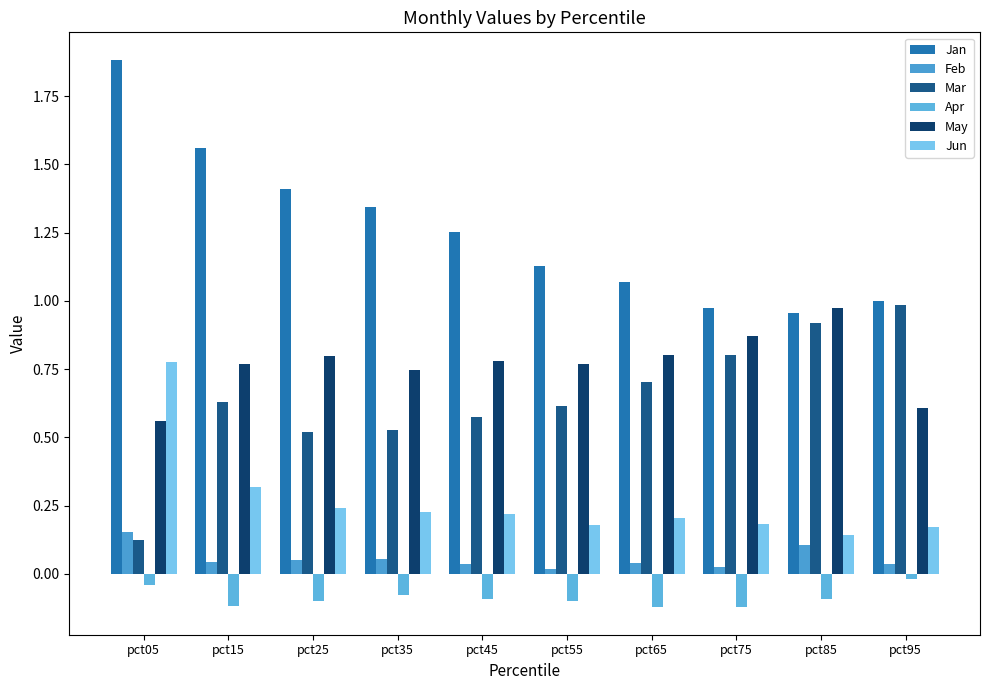

Which series changed the most between pct05 and pct15?

Mar